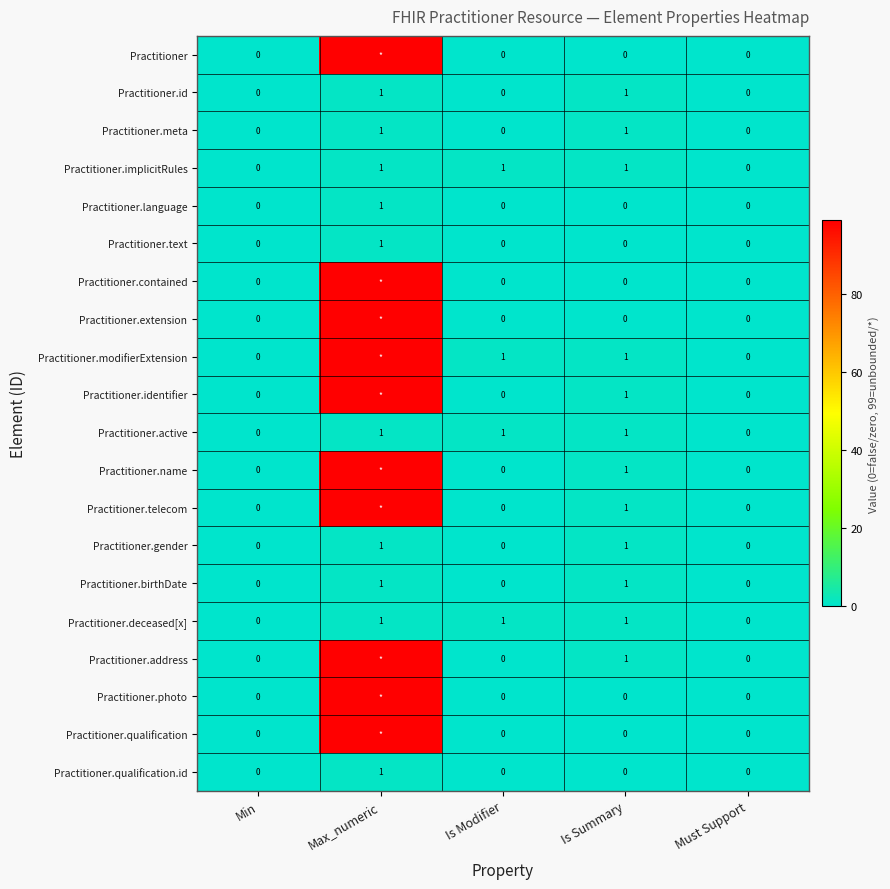

What is the difference between the highest and lowest values at Max_numeric?

98